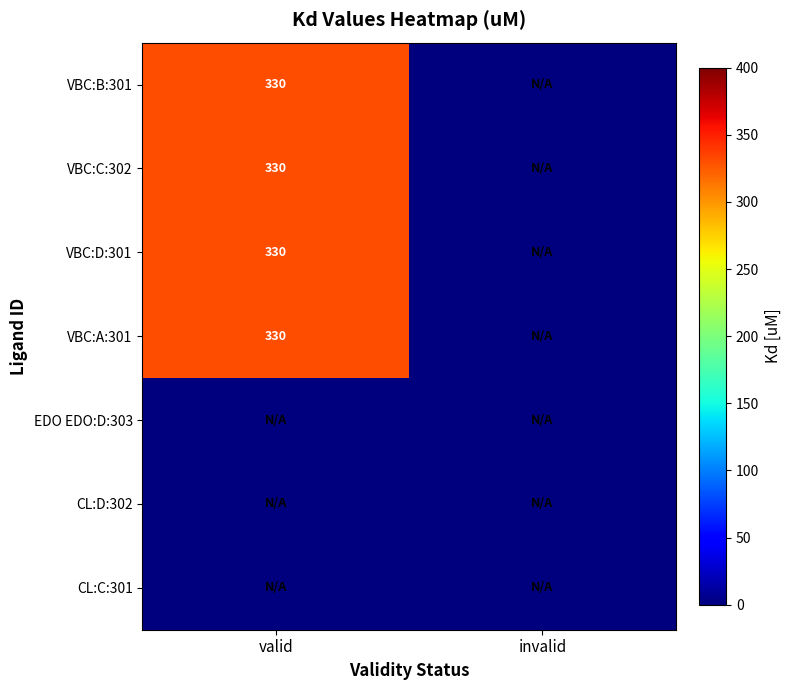

How many distinct data groups are displayed?

7